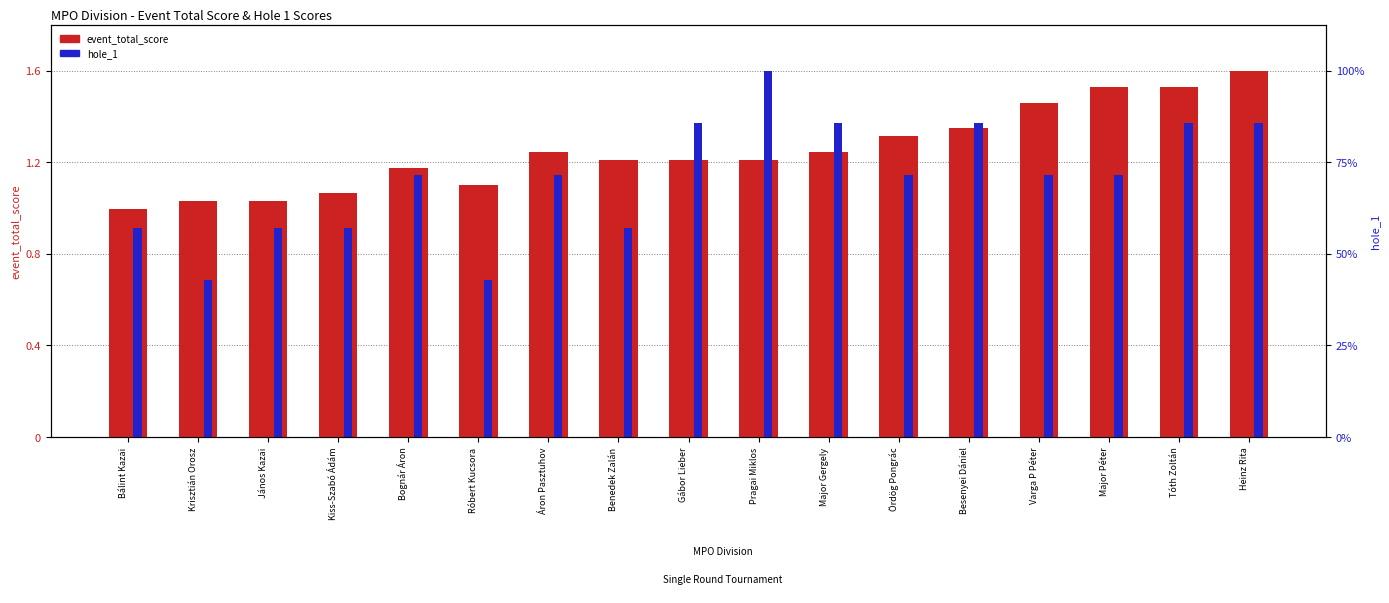

How many bars are there in total?

34